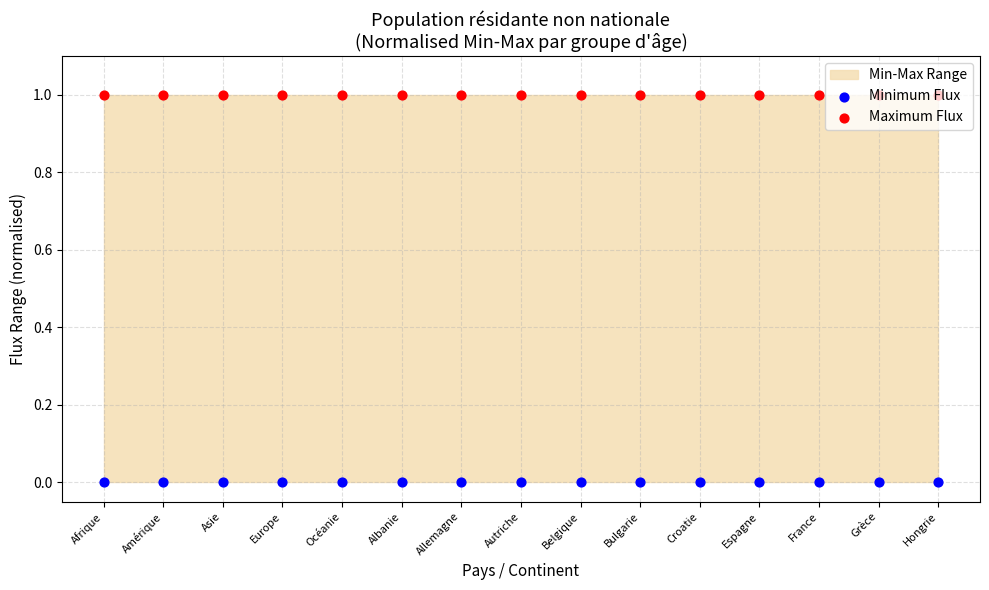

Which series has the widest spread of Y values?

Minimum Flux